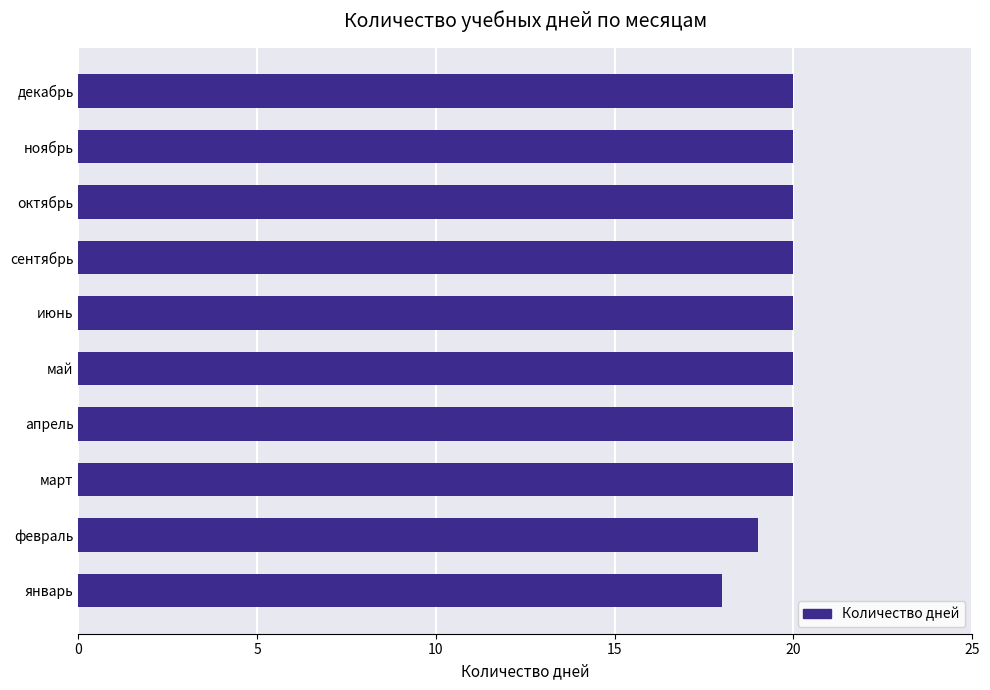

Where is the data nearest to the value 19?

февраль